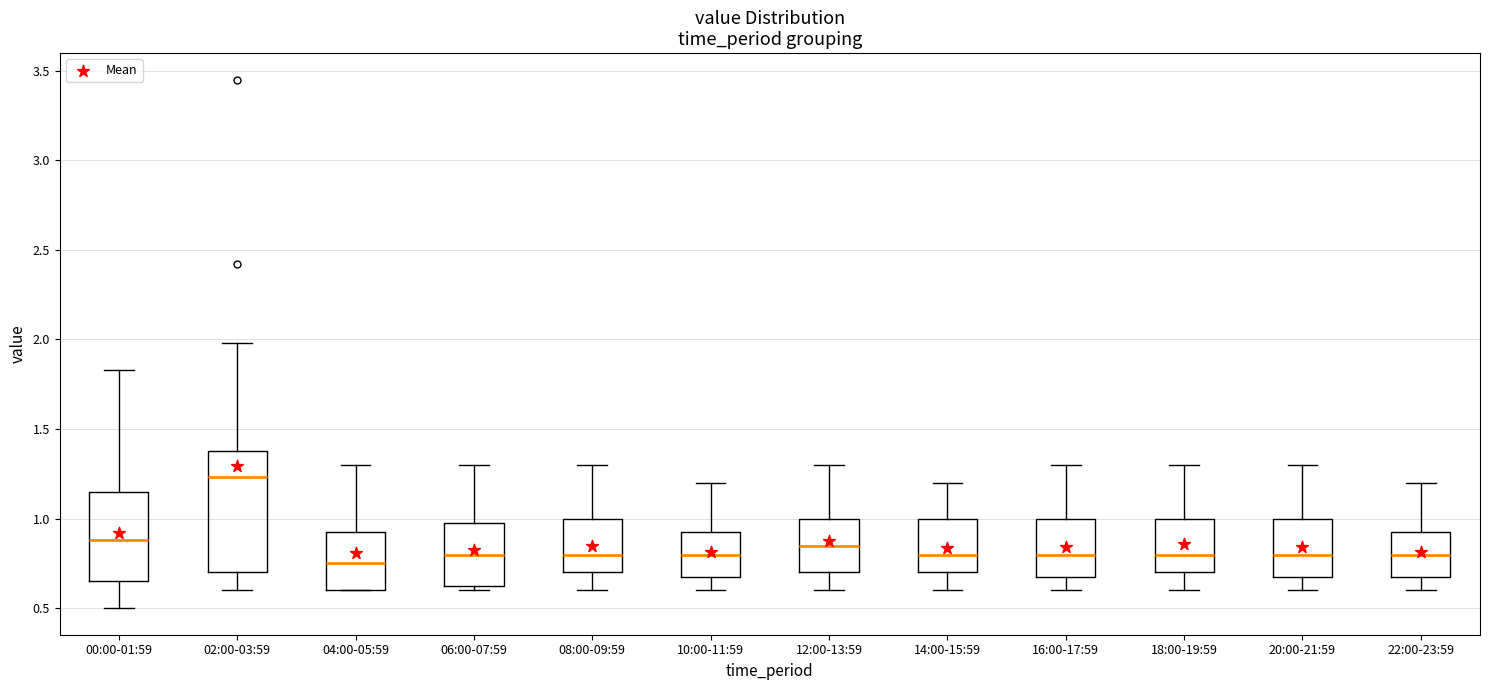

Reading left to right, transcribe this box plot: for each box, give where its median line is, the range the box spans, and where its two whiskers end, as read against the y-axis. The values are not printed on the chart, so give them approximately, as read against the axis.

00:00-01:59: median 0.90, box 0.65 to 1.15, whiskers 0.50 to 1.85
02:00-03:59: median 1.25, box 0.70 to 1.40, whiskers 0.60 to 2.00
04:00-05:59: median 0.75, box 0.60 to 0.95, whiskers 0.60 to 1.30
06:00-07:59: median 0.80, box 0.65 to 1.00, whiskers 0.60 to 1.30
08:00-09:59: median 0.80, box 0.70 to 1.00, whiskers 0.60 to 1.30
10:00-11:59: median 0.80, box 0.70 to 0.95, whiskers 0.60 to 1.20
12:00-13:59: median 0.85, box 0.70 to 1.00, whiskers 0.60 to 1.30
14:00-15:59: median 0.80, box 0.70 to 1.00, whiskers 0.60 to 1.20
16:00-17:59: median 0.80, box 0.70 to 1.00, whiskers 0.60 to 1.30
18:00-19:59: median 0.80, box 0.70 to 1.00, whiskers 0.60 to 1.30
20:00-21:59: median 0.80, box 0.70 to 1.00, whiskers 0.60 to 1.30
22:00-23:59: median 0.80, box 0.70 to 0.95, whiskers 0.60 to 1.20